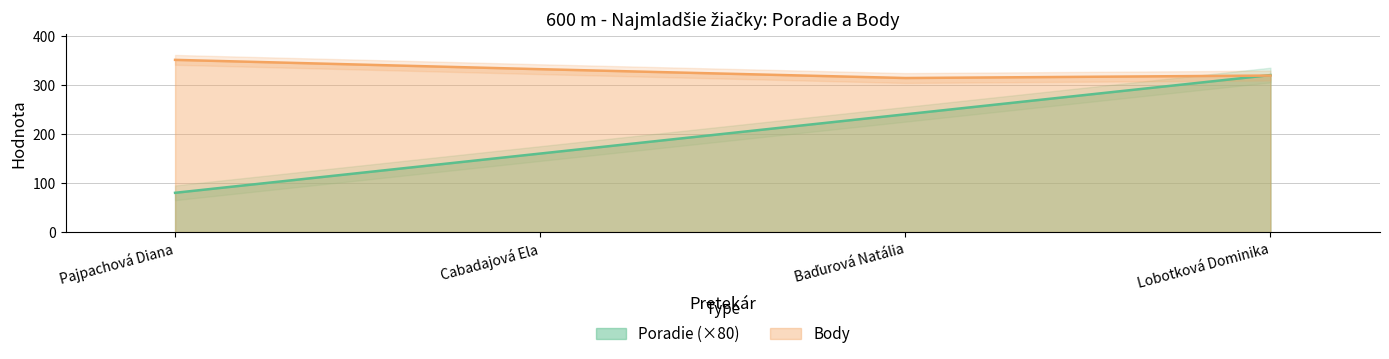

What is the minimum value shown in the chart?

80